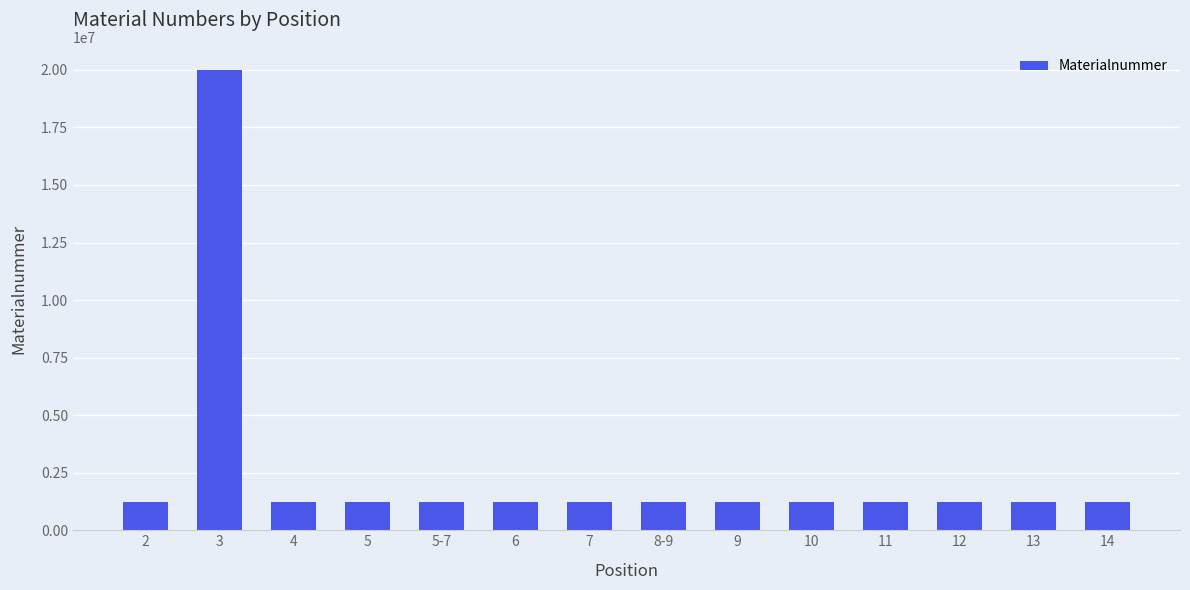

What is the sum of all values?

35881471